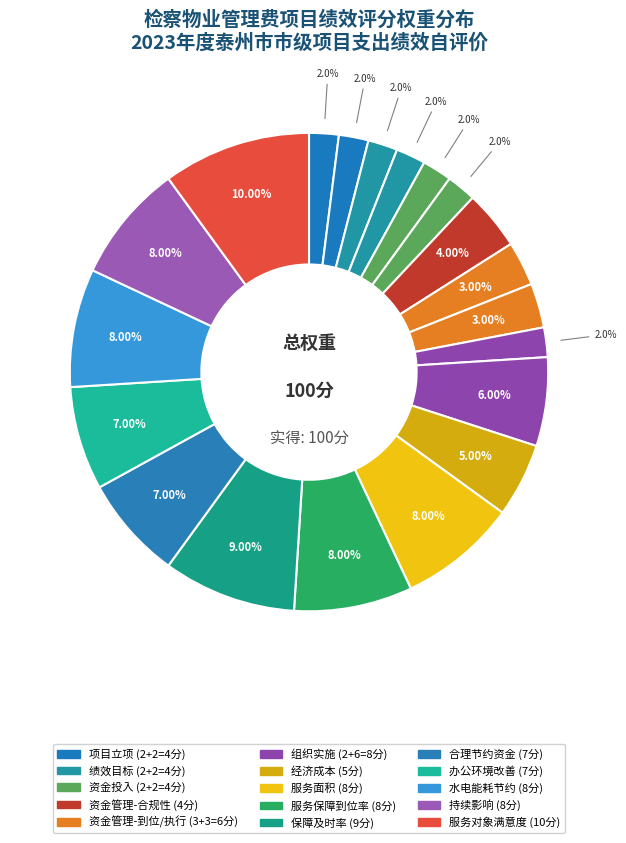

Does any single category account for the majority?

No